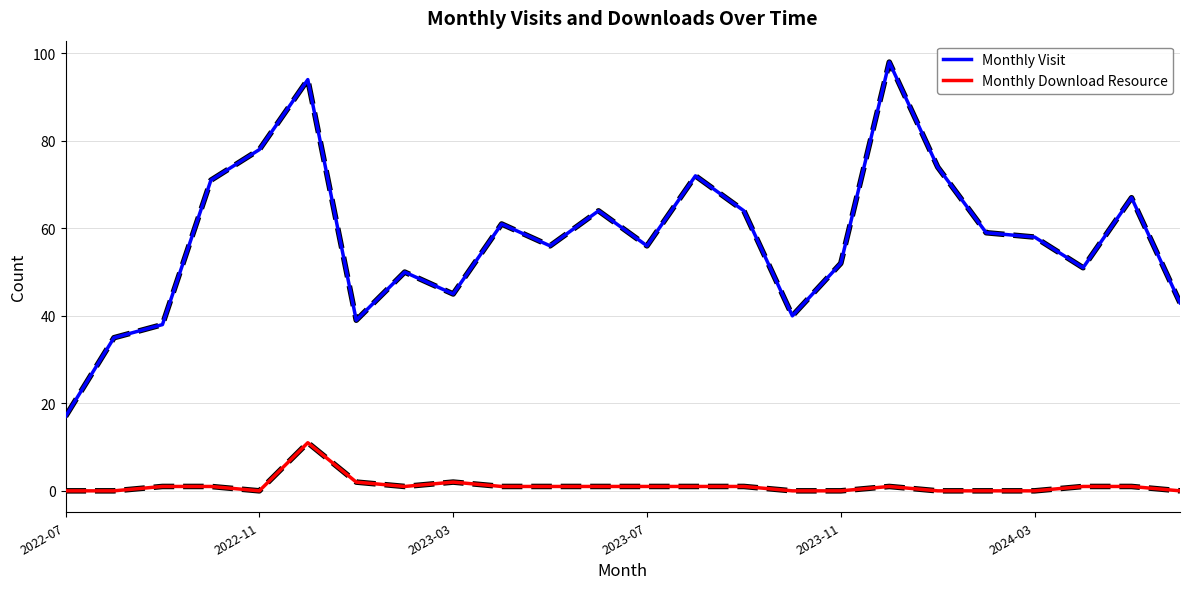

What is the difference between the maximum and minimum values in the Monthly Visit series?

81